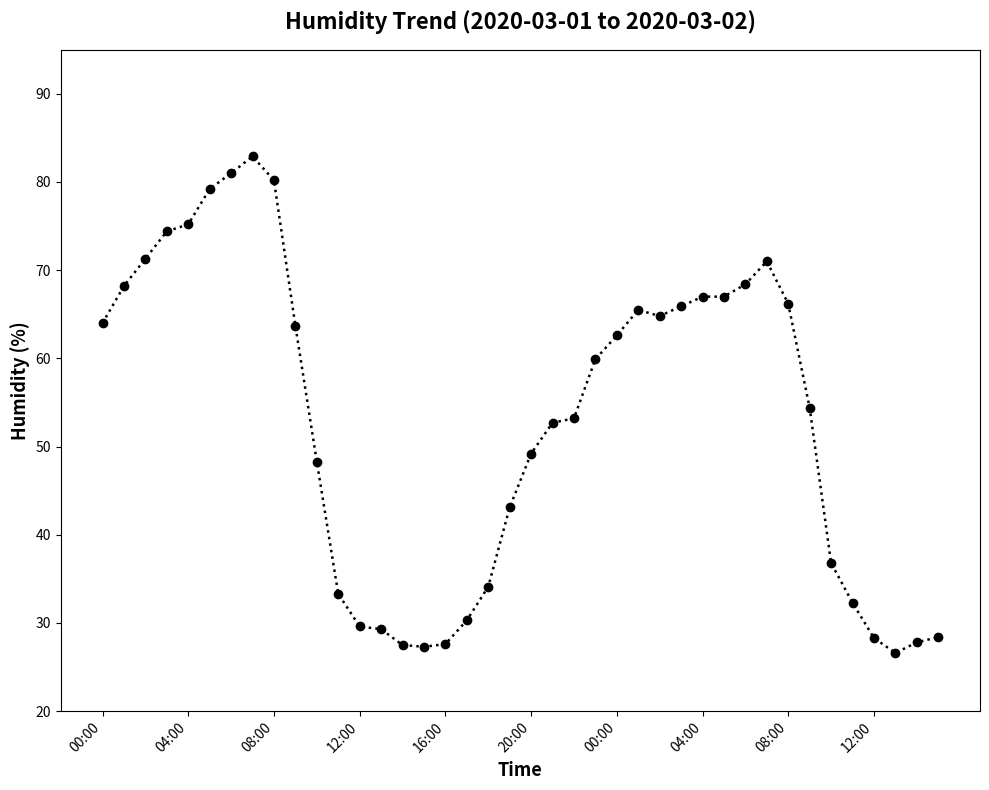

True or false: there are more than 2 points higher than both neighbors.

True